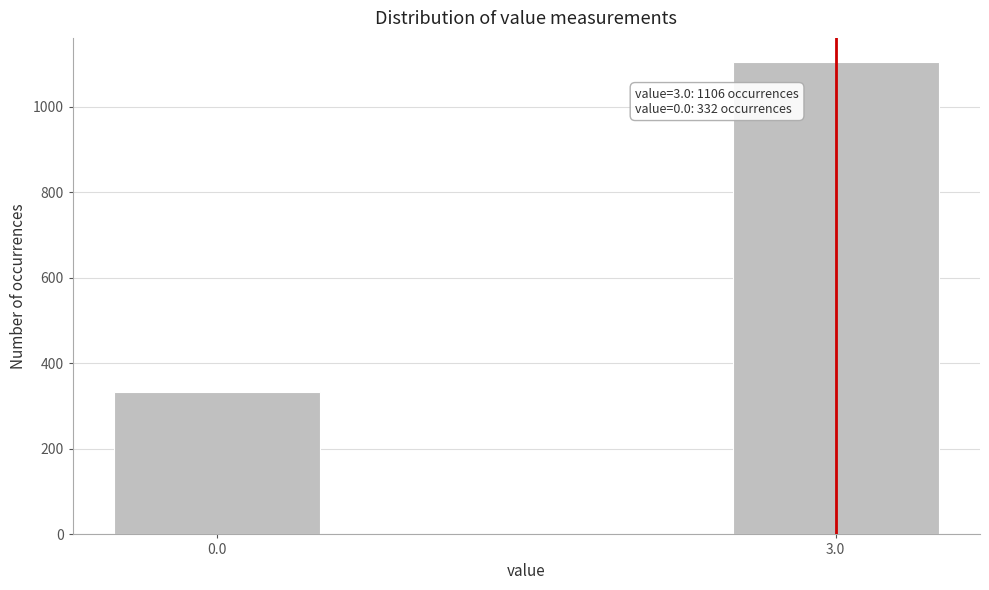

Reading left to right, transcribe all the data shown in this chart.

0.0=332	3.0=1106